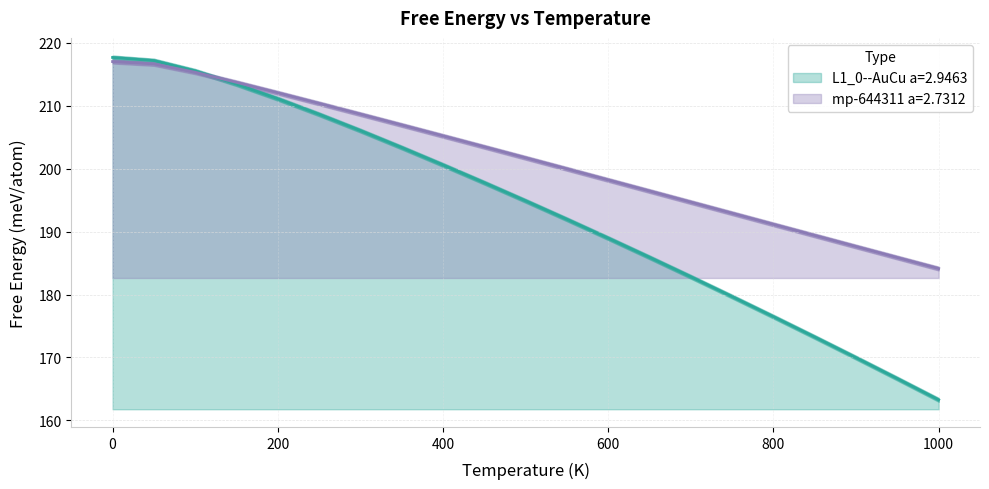

Which series has the widest spread of values?

L1_0--AuCu a=2.9463